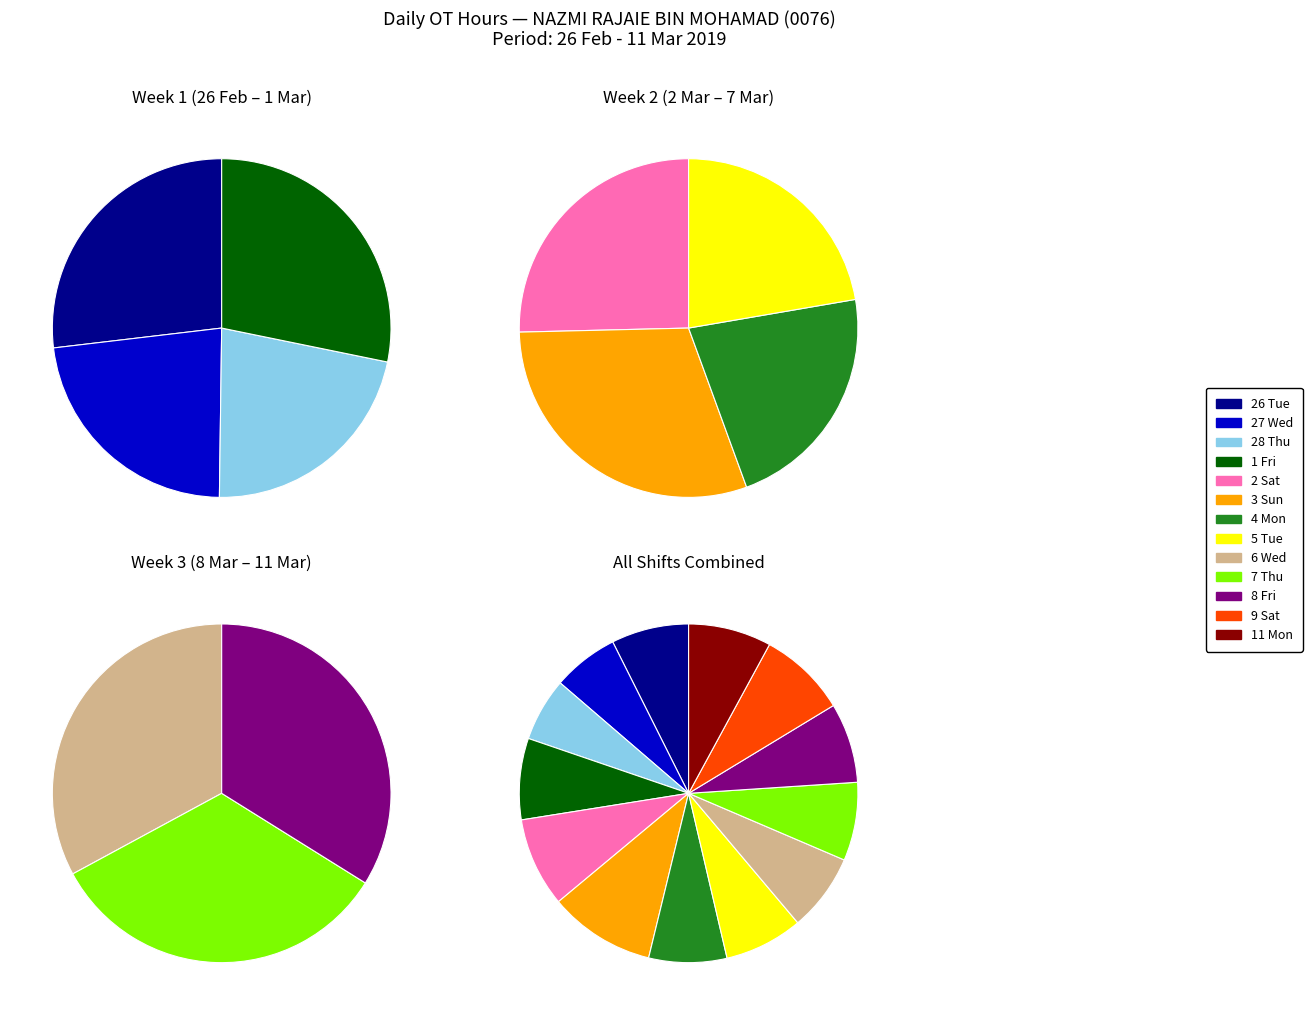

Is it true that 28 Thu (OT) is 6% of the pie?

True